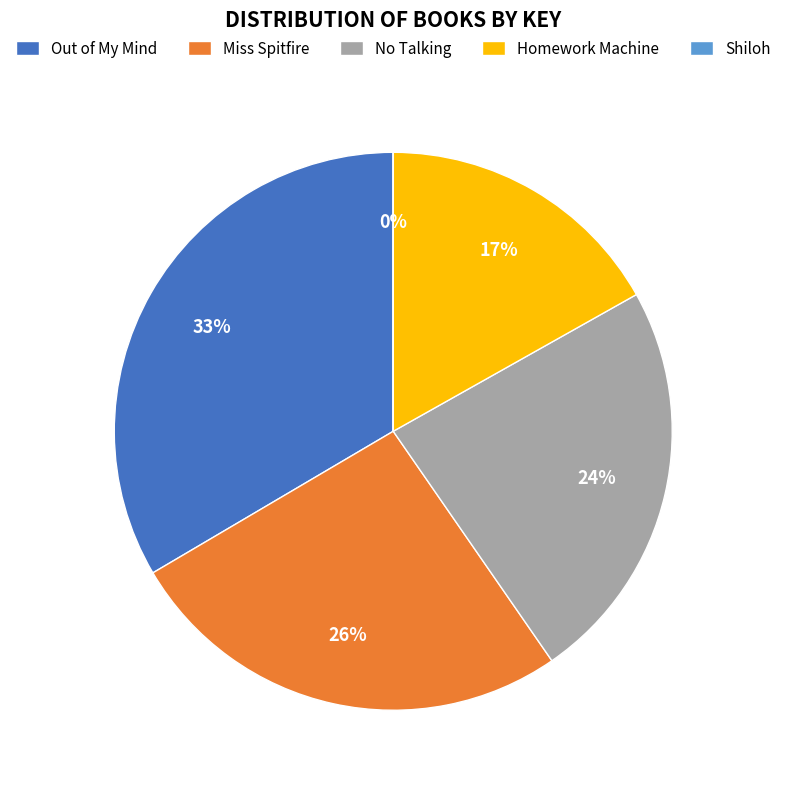

Is Homework Machine the majority of the pie?

No